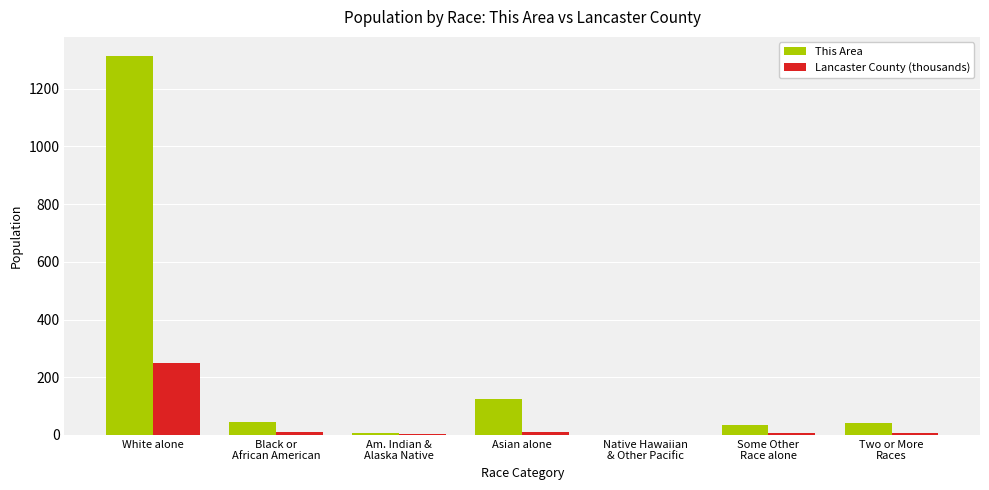

Which series has the largest total across all categories?

This Area